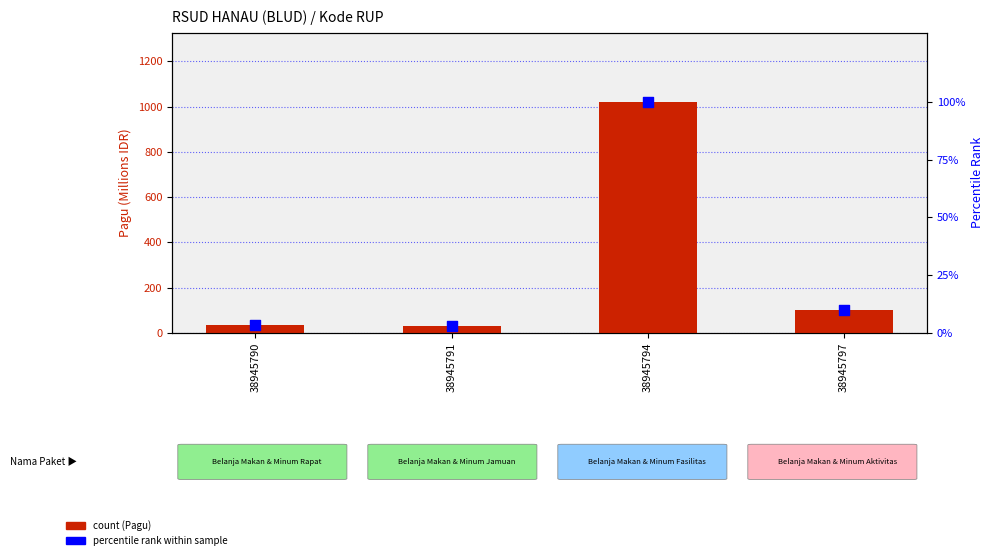

At which category is the sum across all series the highest?

38945794